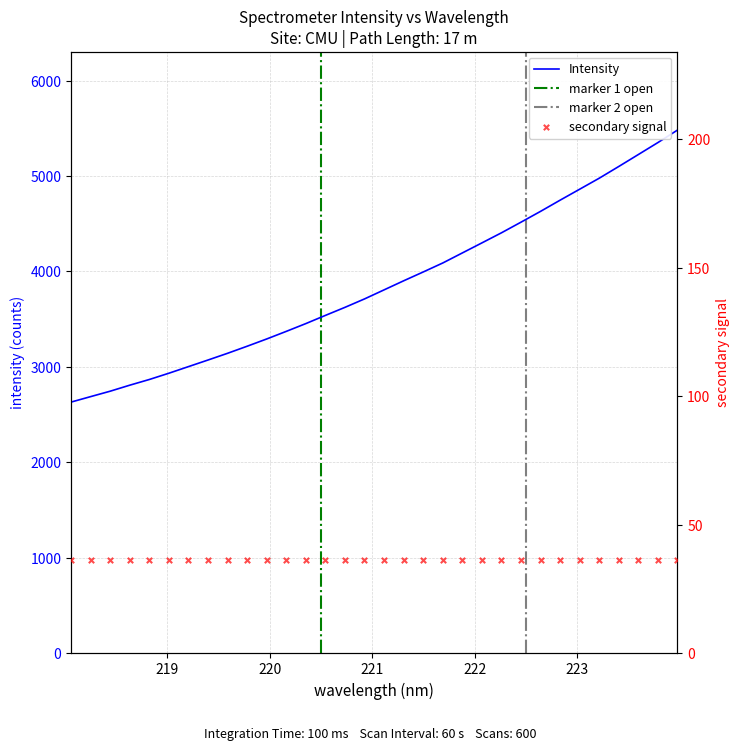

Approximately how many times larger is the value at 220.1623 compared to 220.3533?

1.0